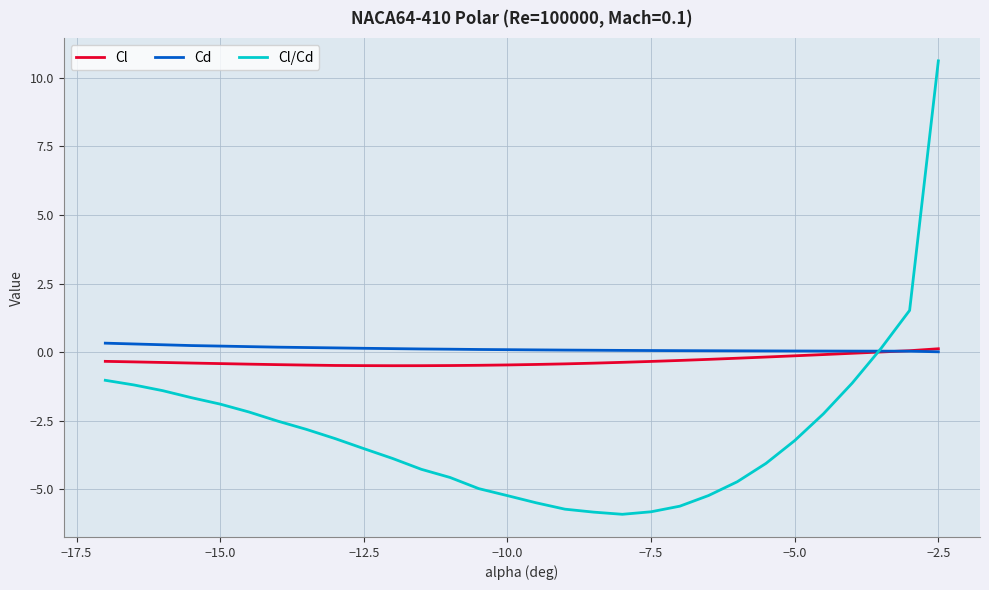

What is the smallest value displayed?

-5.9